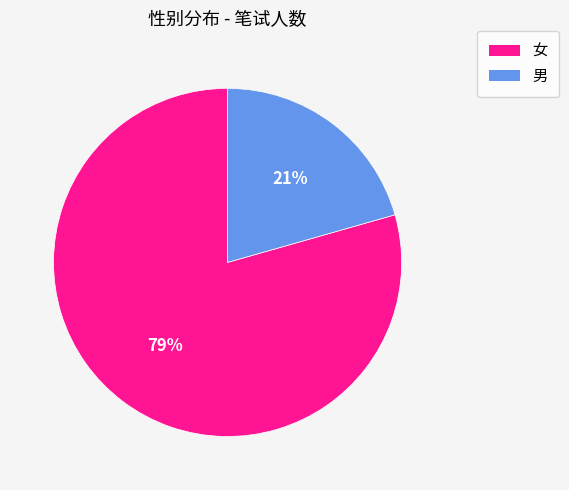

How many segments does this pie chart have?

2